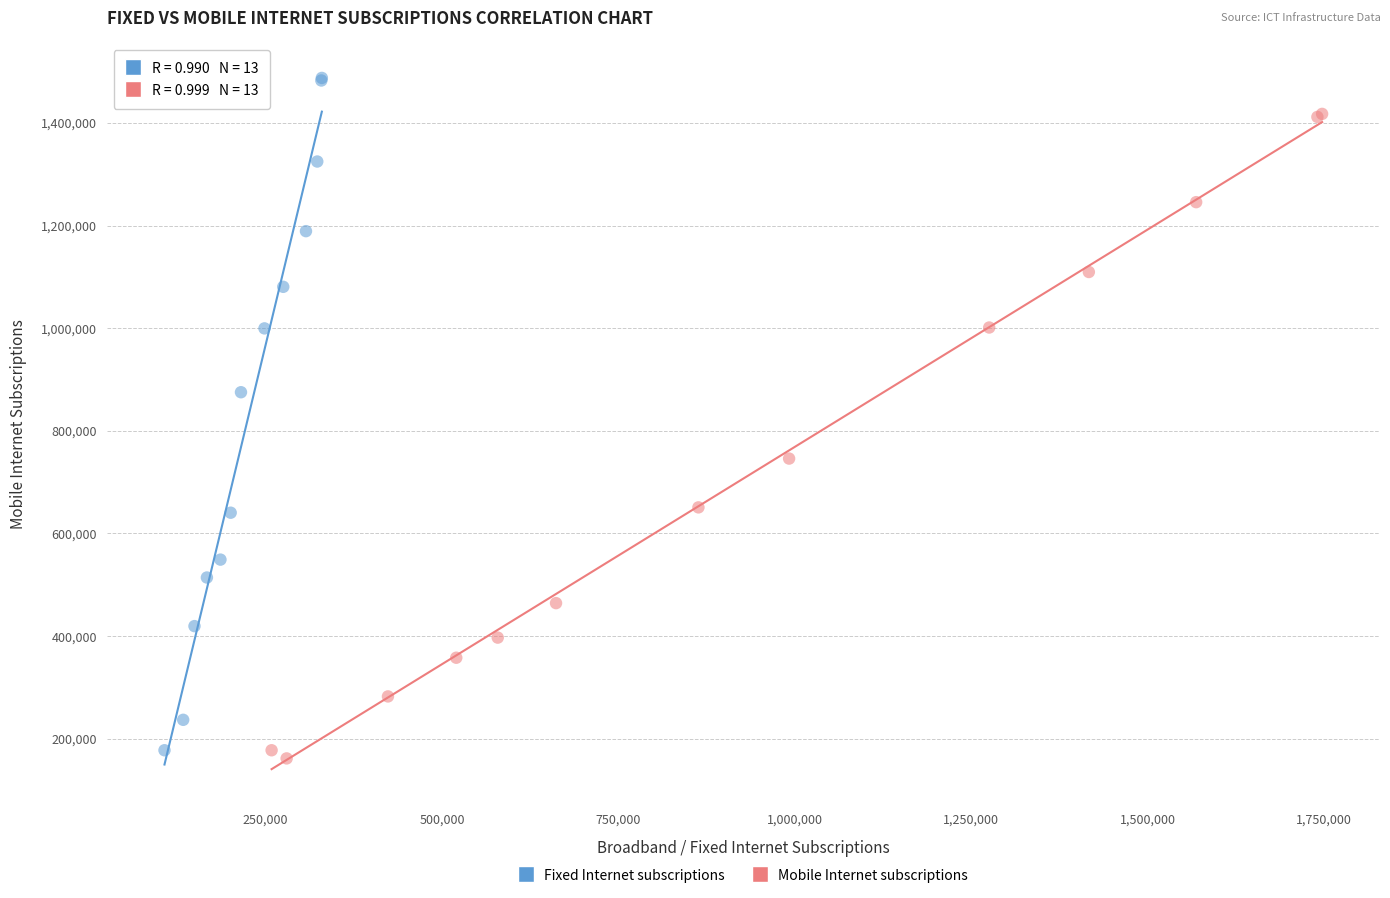

Which series reaches the maximum Y coordinate?

Fixed Internet subscriptions